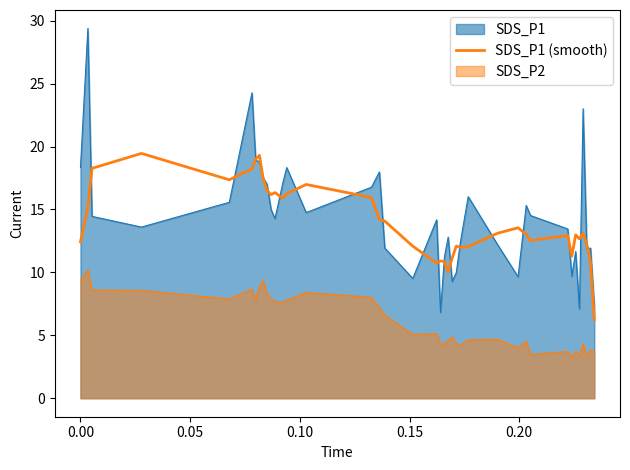

Does the chart have visible grid lines?

No